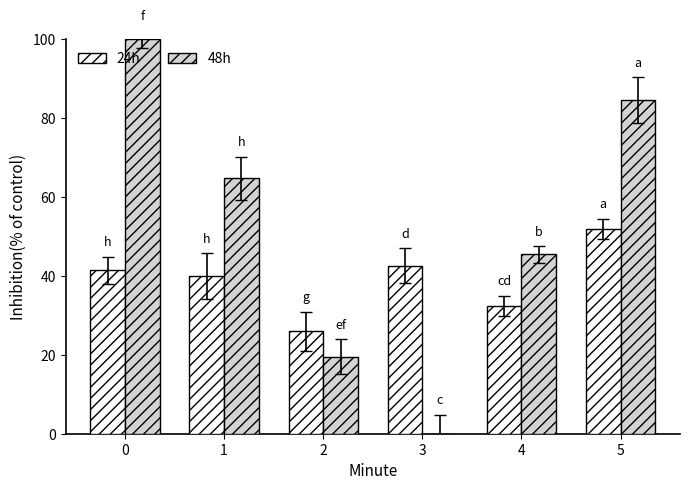

What is the sum of all 48h values?

314.3